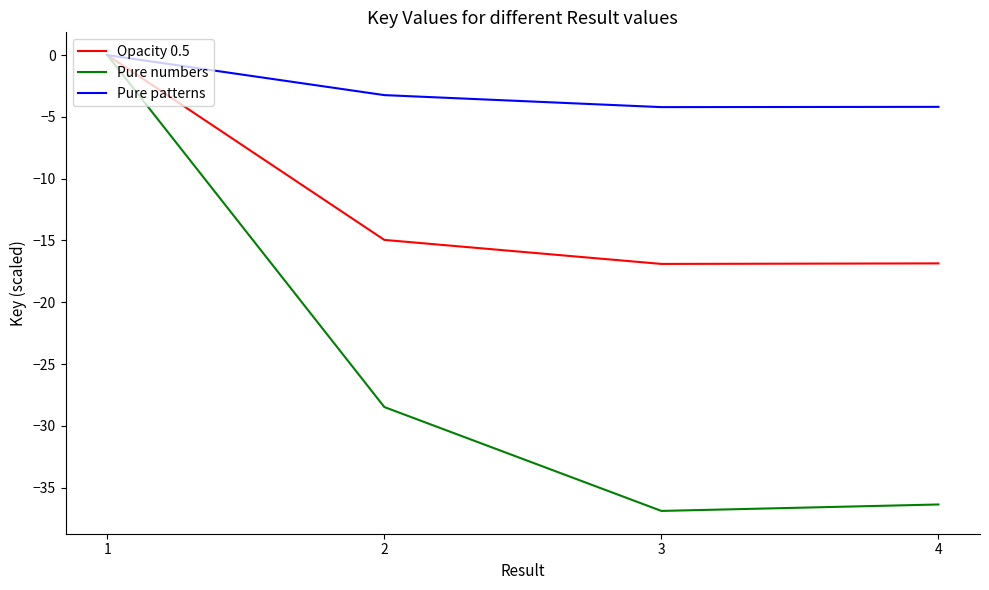

Is the value of Pure patterns at 4 greater than the value of Opacity 0.5 at 2?

Yes